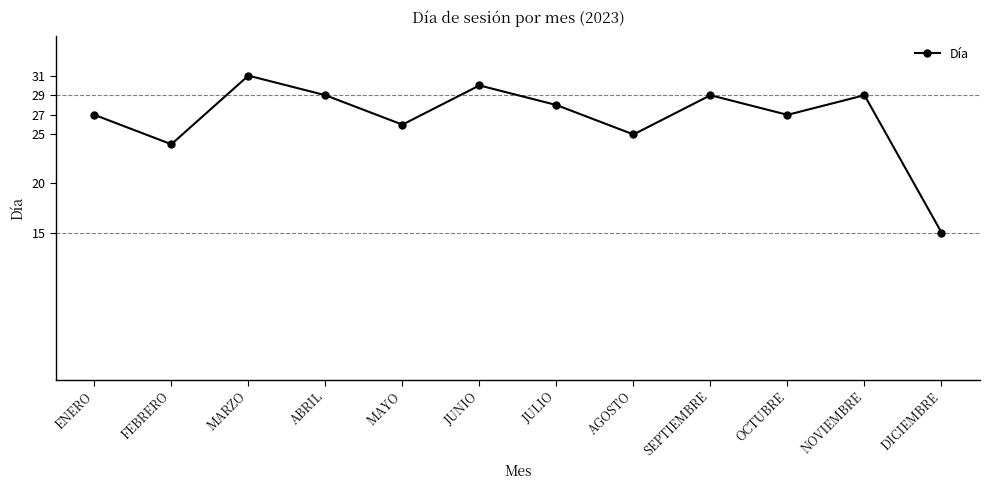

What is the average value?

27